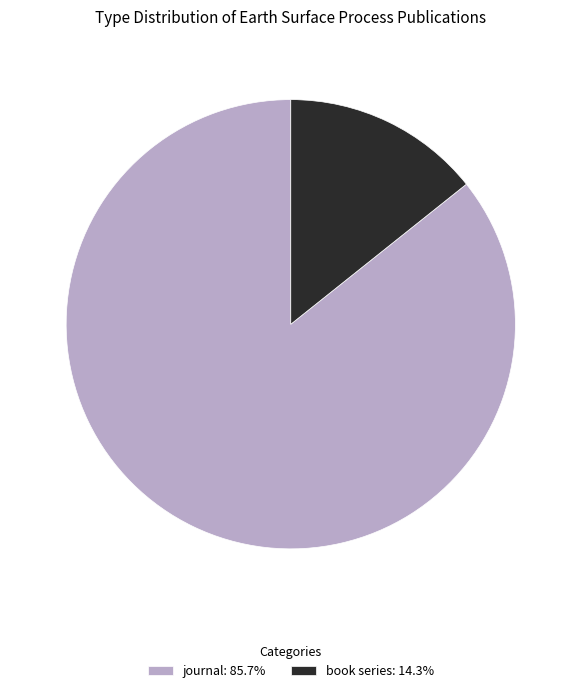

Rank the categories by value from highest to lowest.

journal, book series